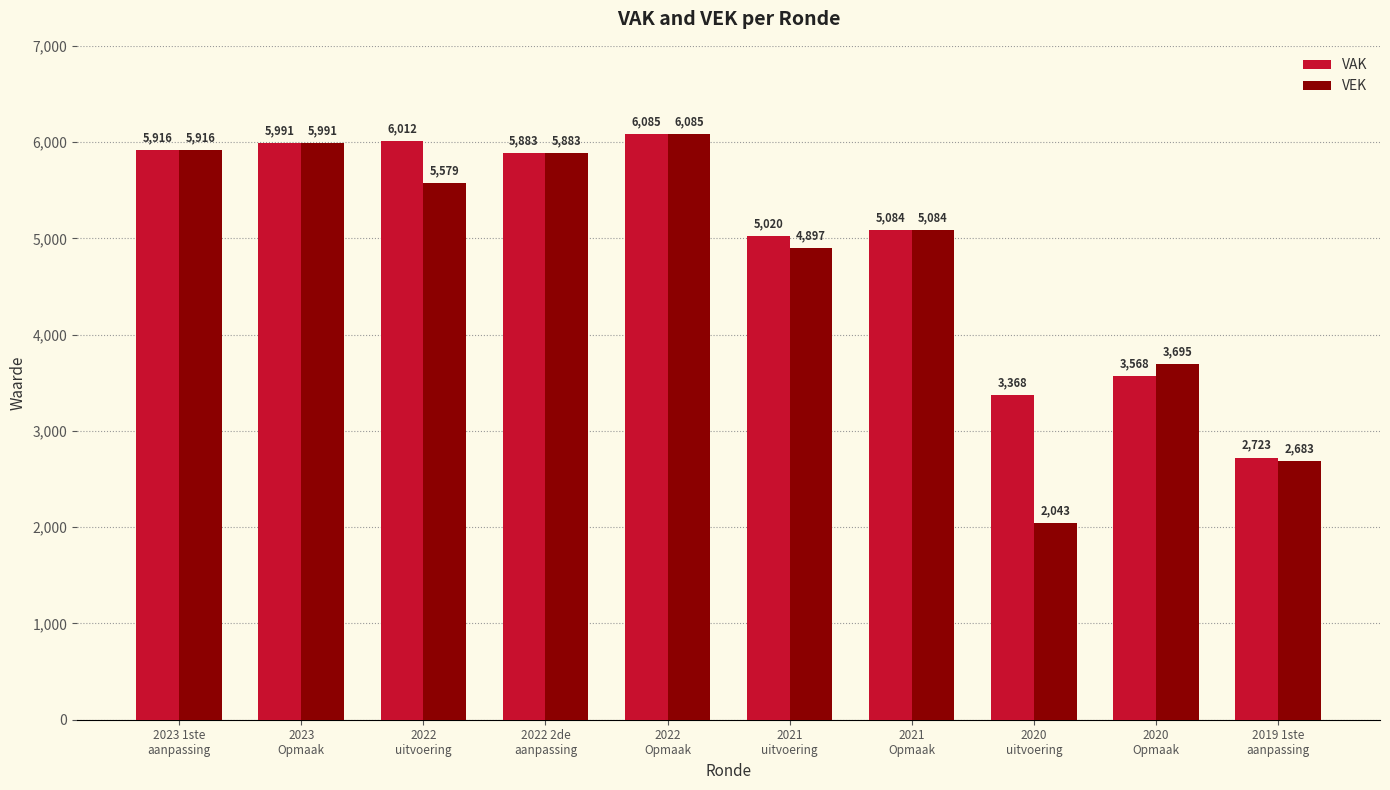

What is the approximate value of VAK at 2022
uitvoering?

6012